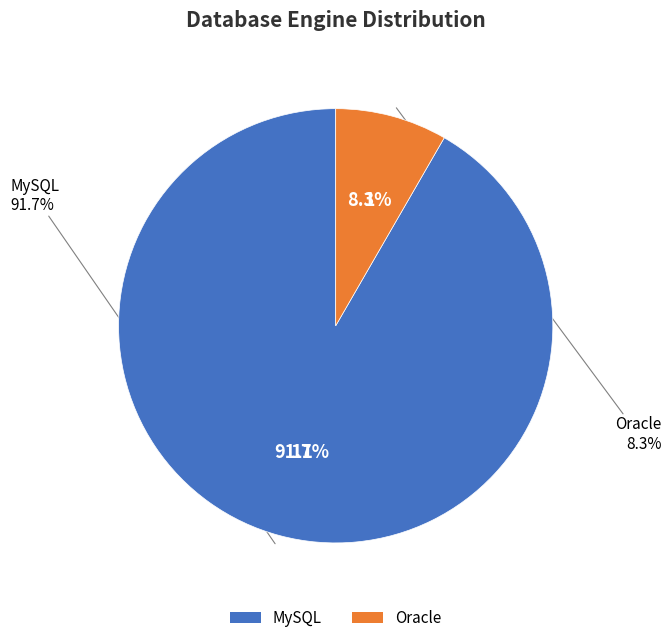

To the nearest percent, what percentage of the pie is Oracle?

8%